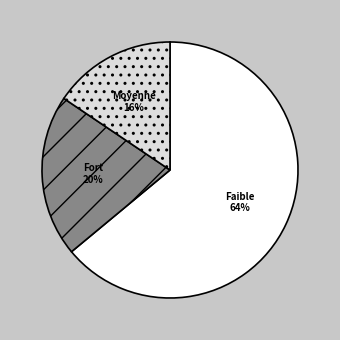

Is the sum of Faible and Moyenne greater than half?

Yes